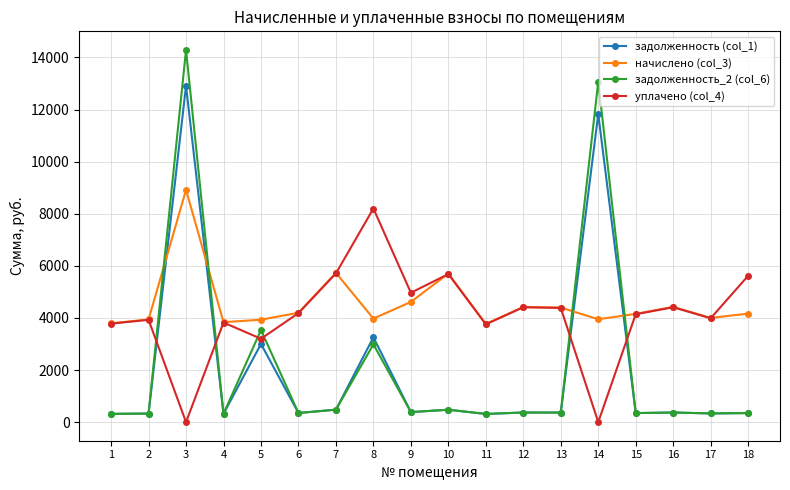

The задолженность_2 (col_6) series shows 313.9 at 11. True or false?

True